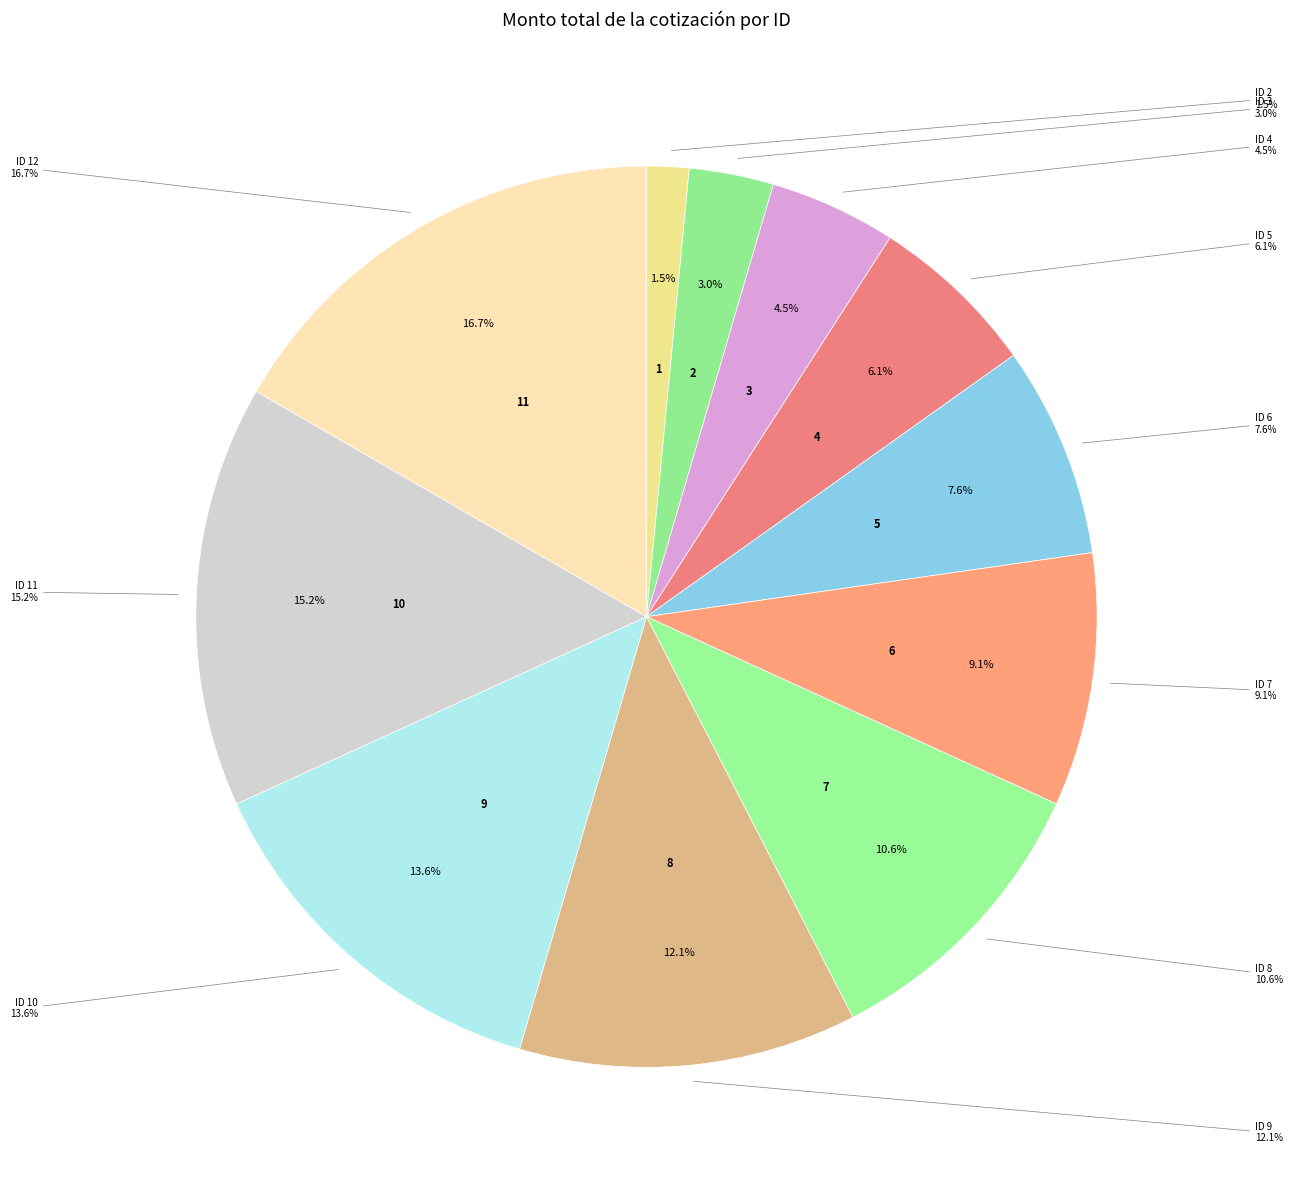

To the nearest percent, what portion does ID 5 represent?

6%